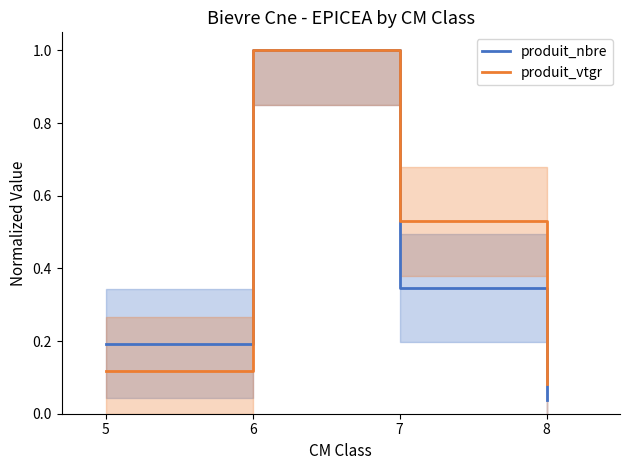

Is the value of produit_vtgr at 8 greater than the value of produit_nbre at 6?

No